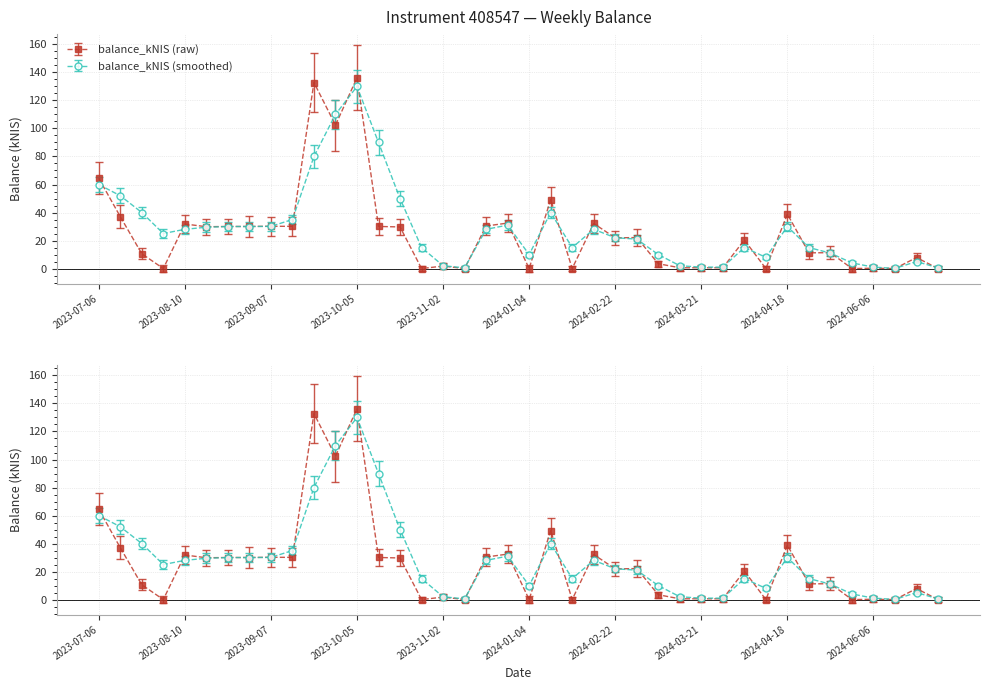

At how many categories does at least one series exceed 59?

5